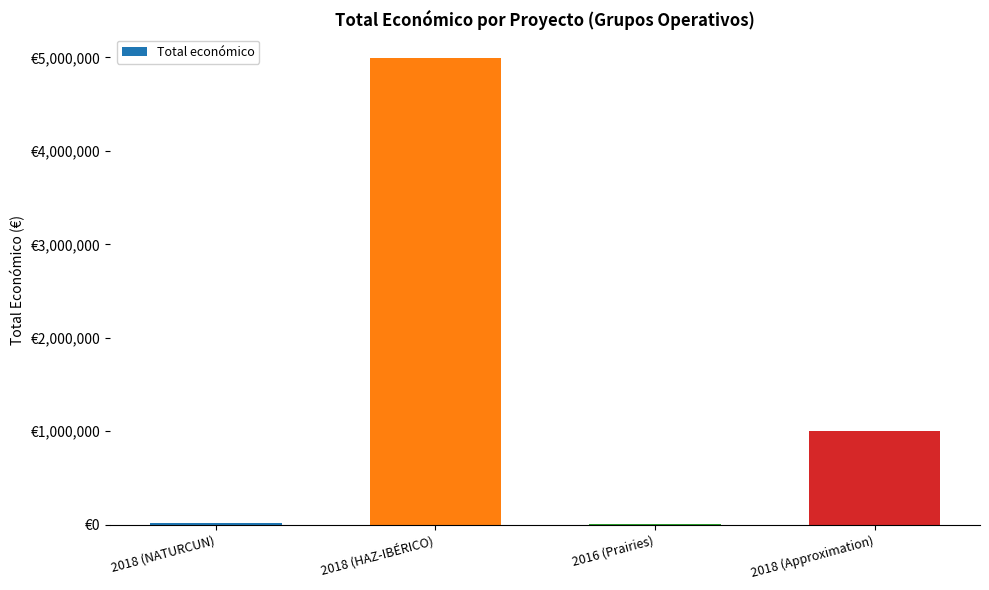

True or false: the data shows 2095028 at 2018 (HAZ-IBÉRICO).

False